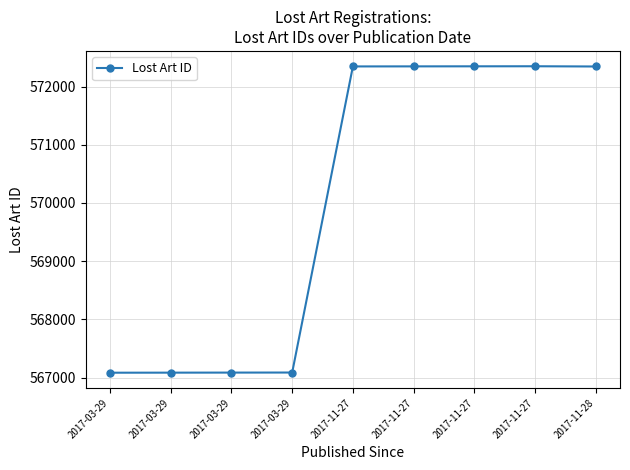

Does the chart display data point markers on the line(s)?

Yes